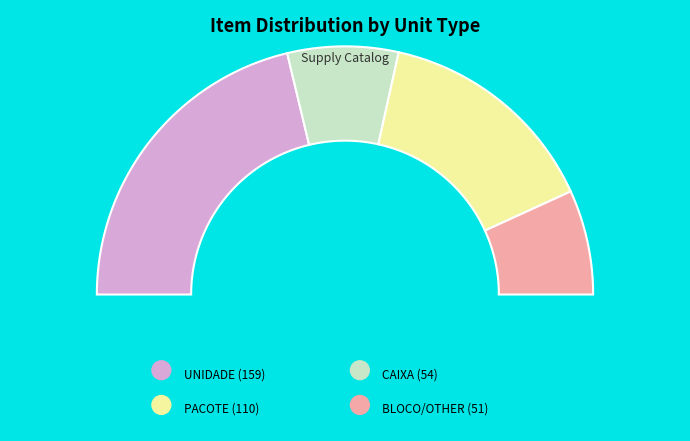

What is the largest slice in the pie chart?

UNIDADE